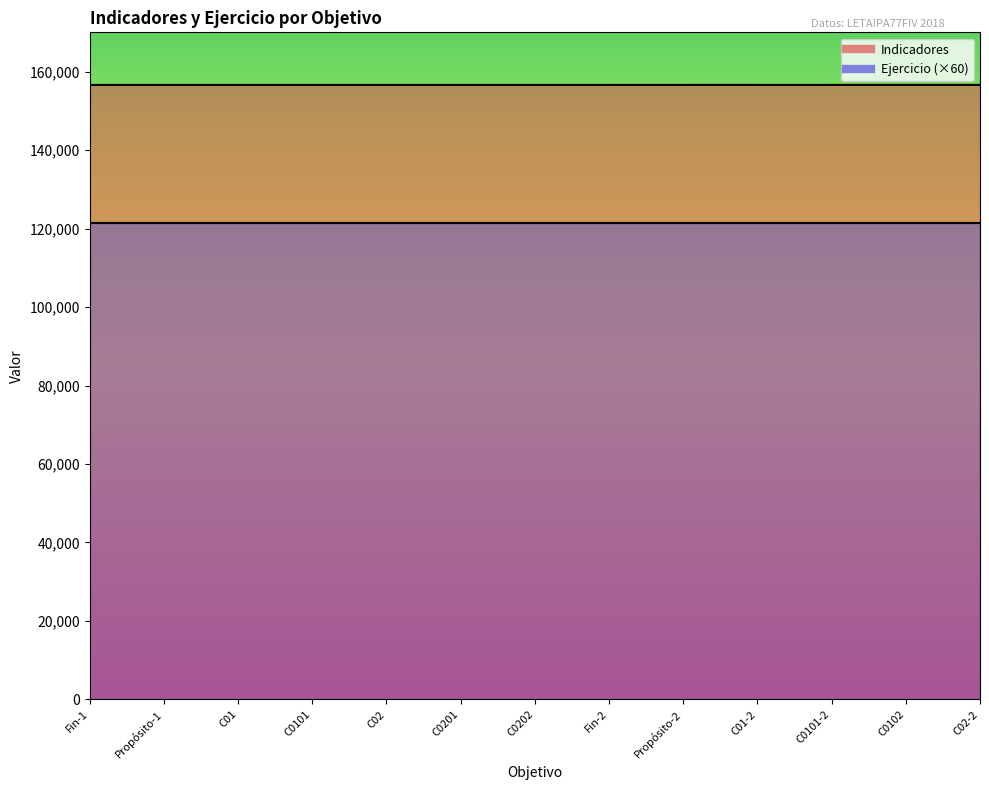

Reading right to left, what are all the values shown in this chart?

156601	156600	156599	156598	156597	156596	156595	156594	156593	156592	156591	156590	156589